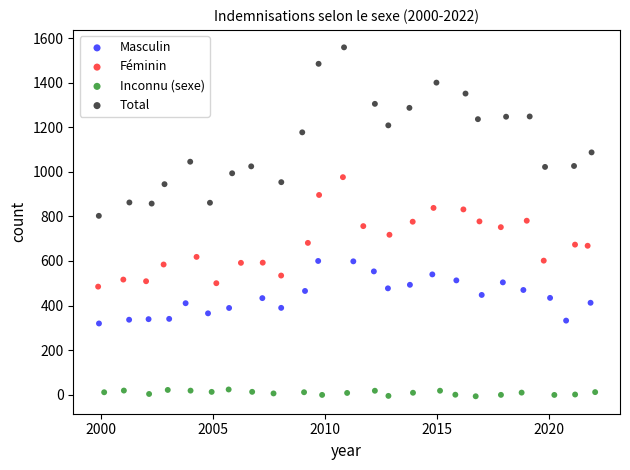

Which series has the largest Y range (max minus min)?

Total